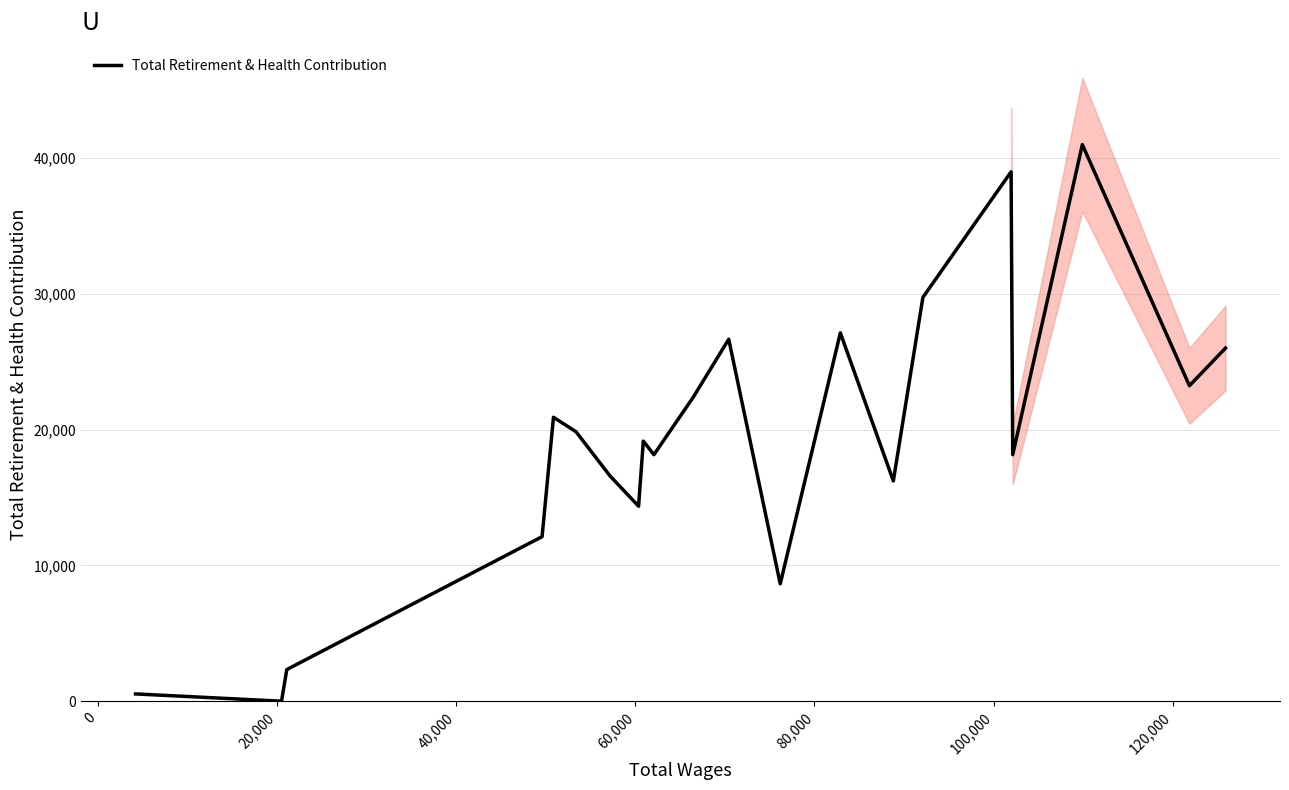

What is the highest value of the Total Retirement & Health Contribution series?

40985